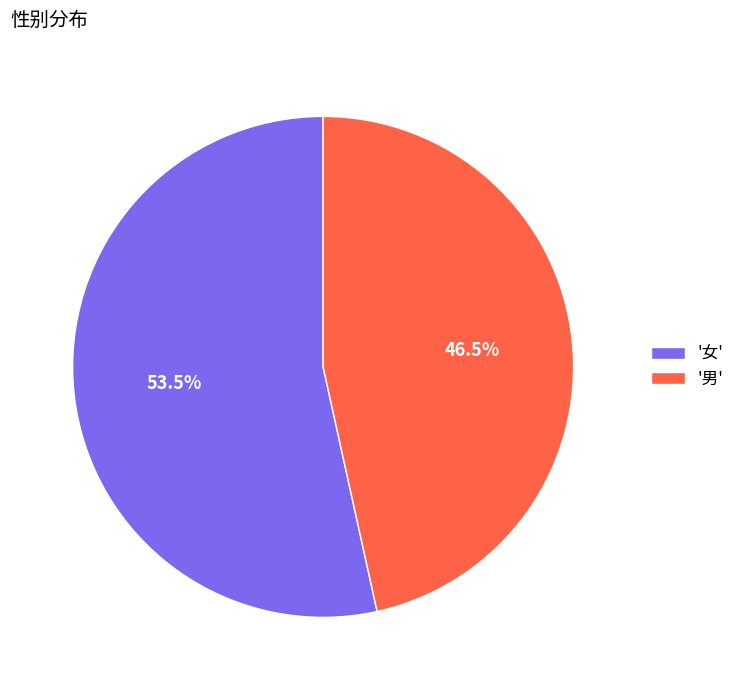

Rank the categories by value from lowest to highest.

'男', '女'